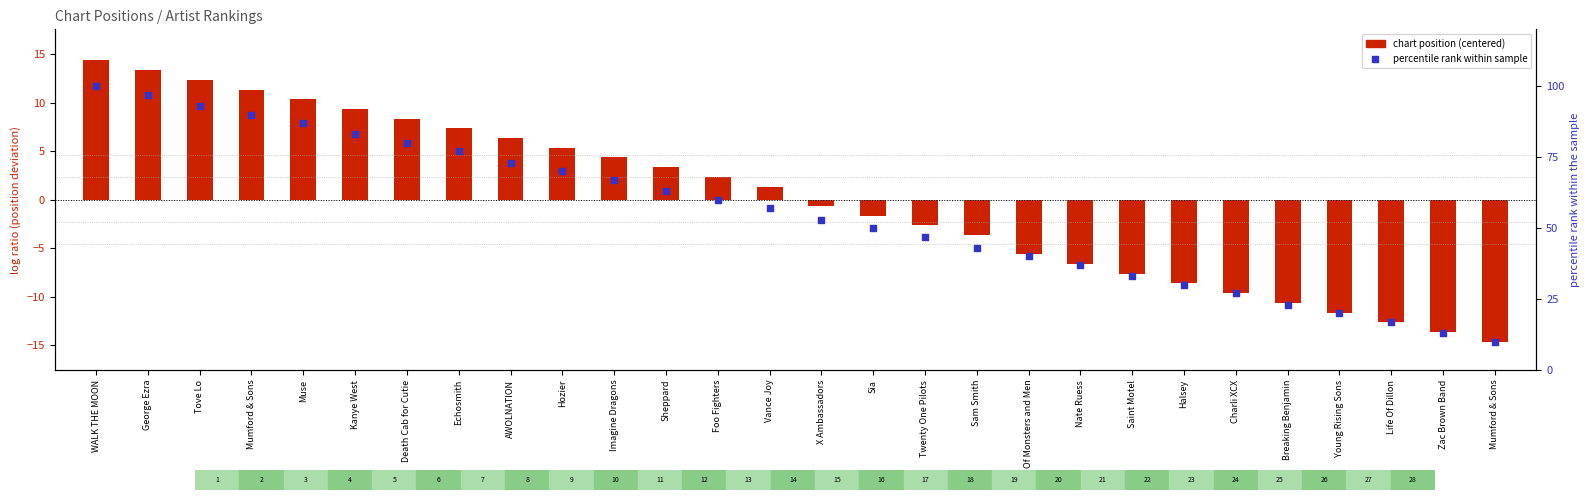

At how many categories does at least one series exceed 32?

21